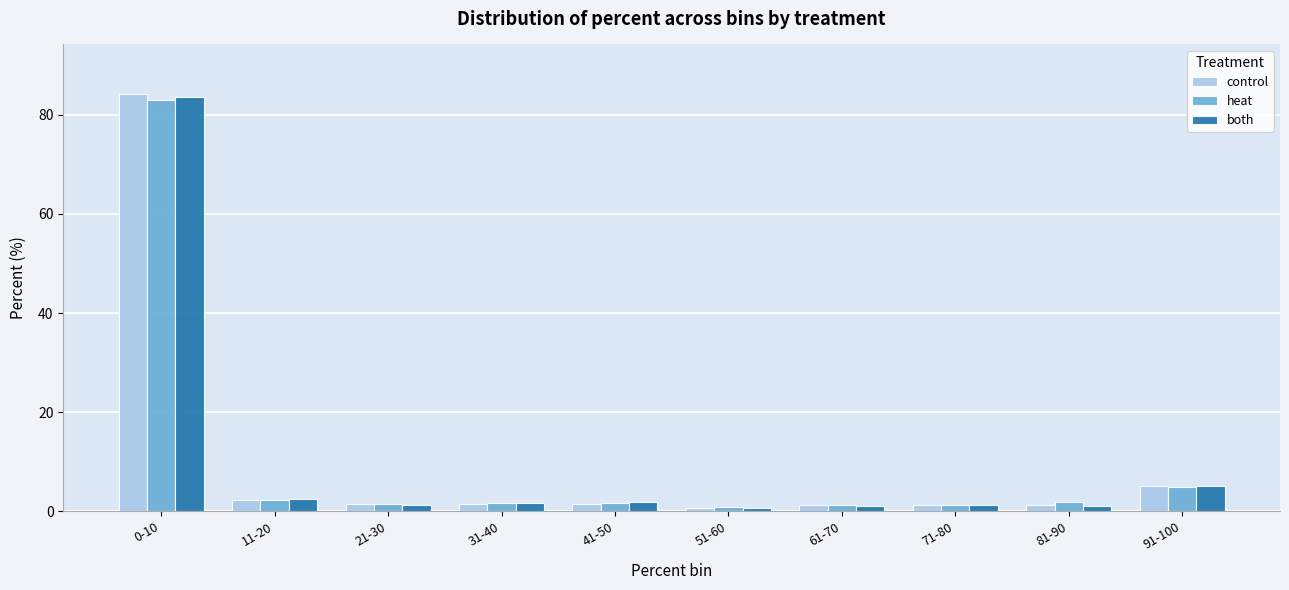

Is it true that control equals 1.2 at 71-80?

True